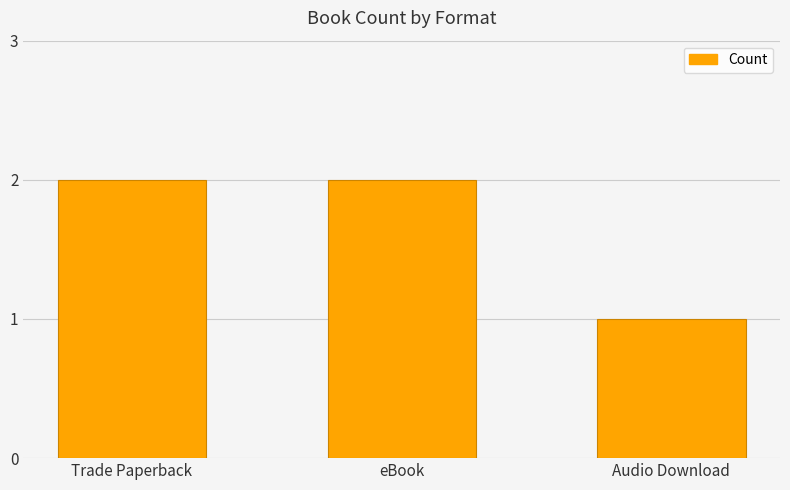

What is the label of the 3rd bar from the right?

Trade Paperback